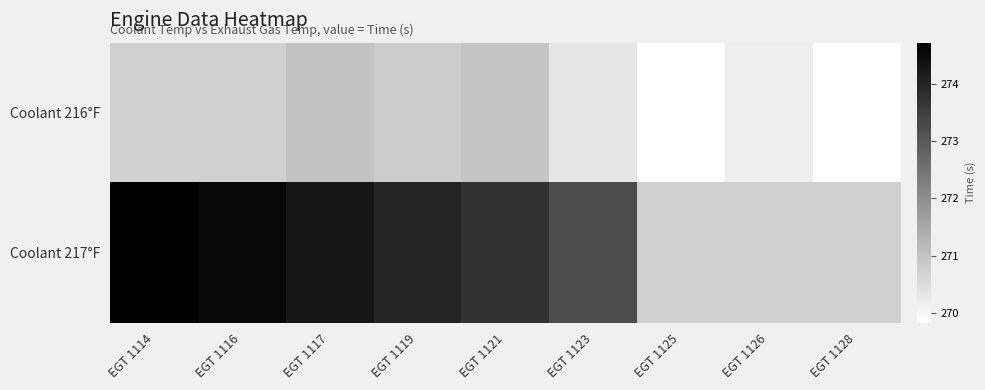

What is the spread (max minus min) of values at EGT 1121?

2.8